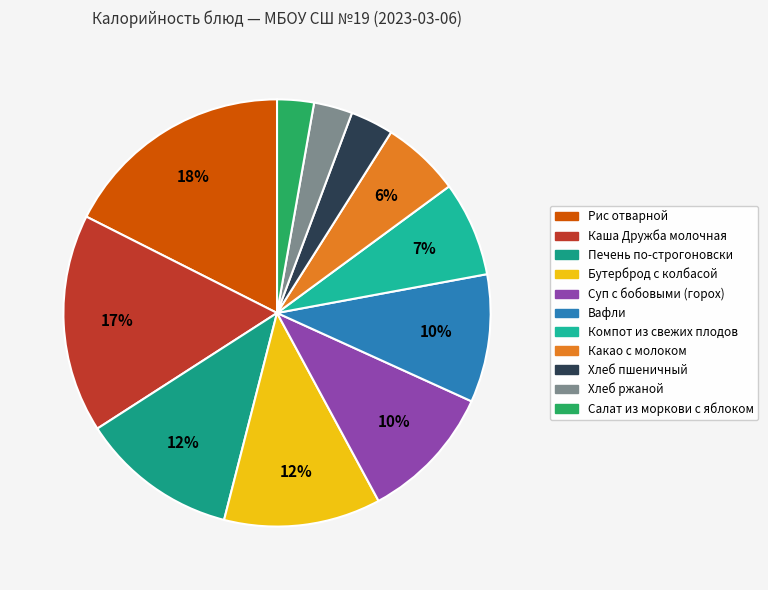

How many slices are in this pie chart?

11